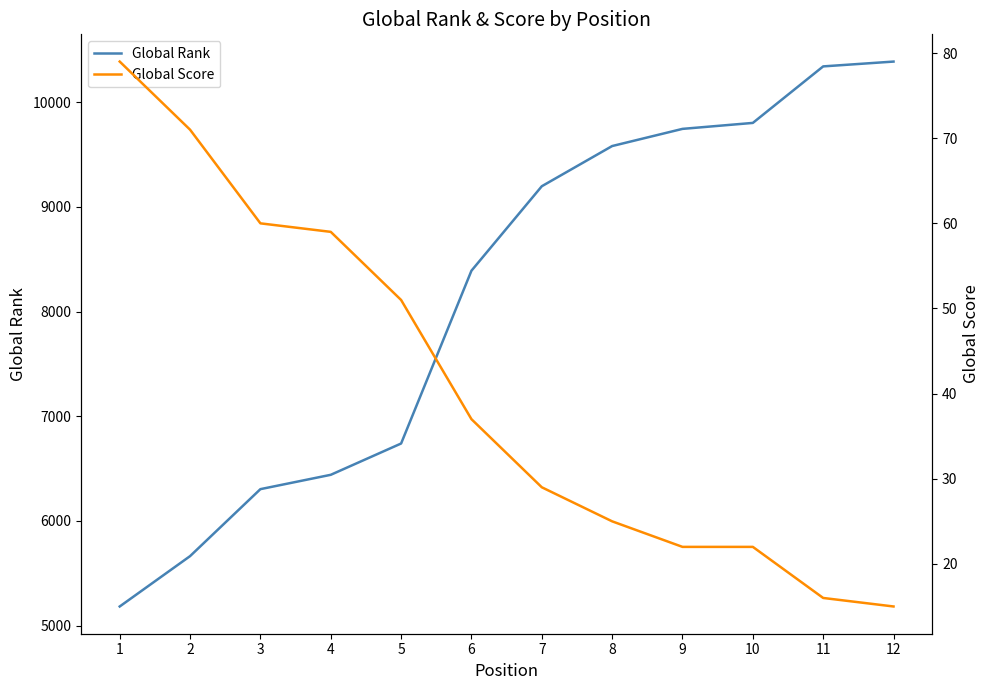

The value of Global Score at 8 is 25. True or false?

True